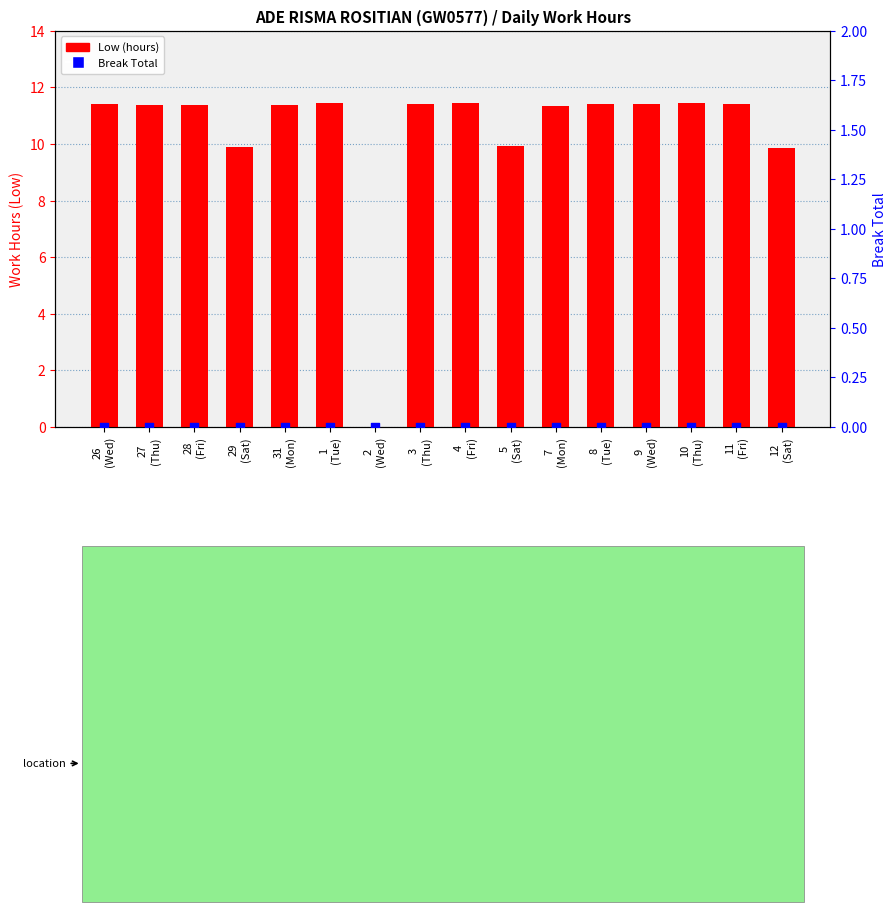

Which series has the widest spread of Y values?

Low (hours)